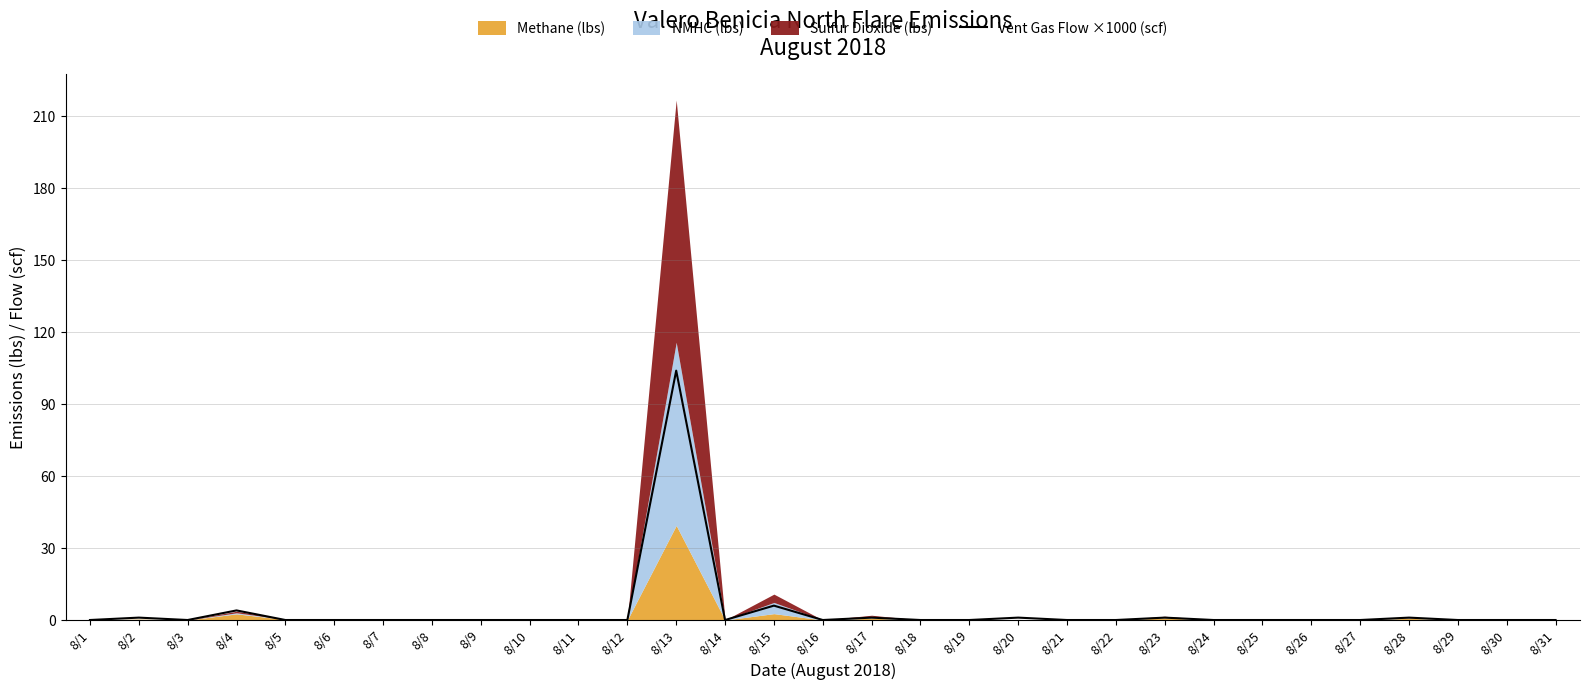

Reading left to right, transcribe all the data shown in this chart.

0	1	0	4	0	0	0	0	0	0	0	0	104	0	6	0	1	0	0	1	0	0	1	0	0	0	0	1	0	0	0